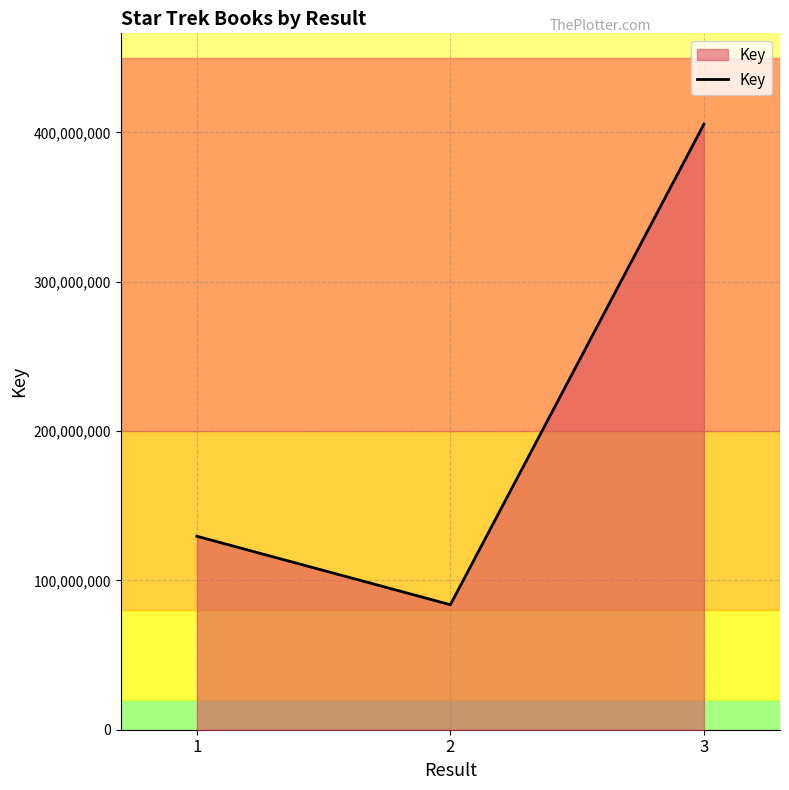

How many lines are shown in the chart?

1